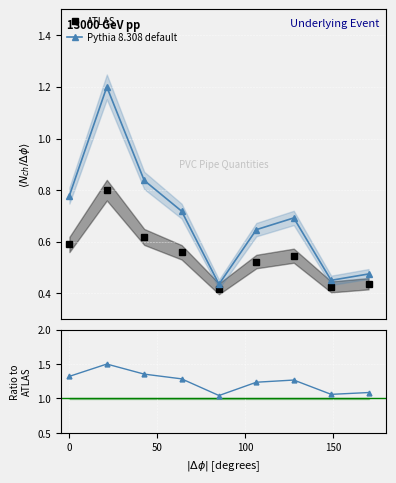

Rank the series by their average value, from lowest to highest.

ATLAS, Pythia 8.308 default, Ratio Pythia/ATLAS